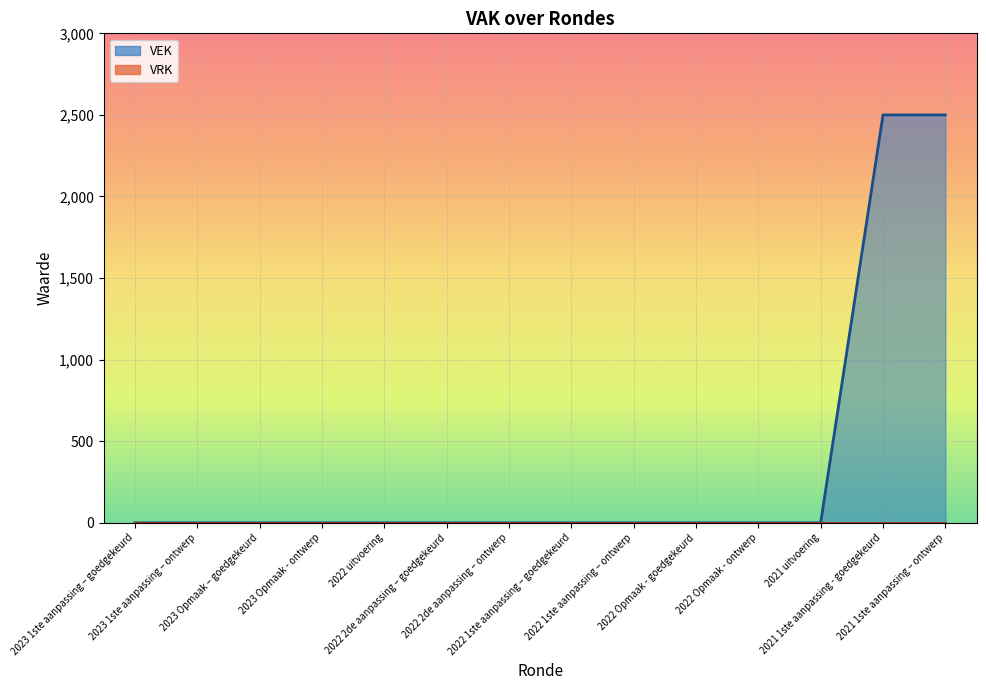

What is the label of the 10th point from the left?

2022 Opmaak - goedgekeurd